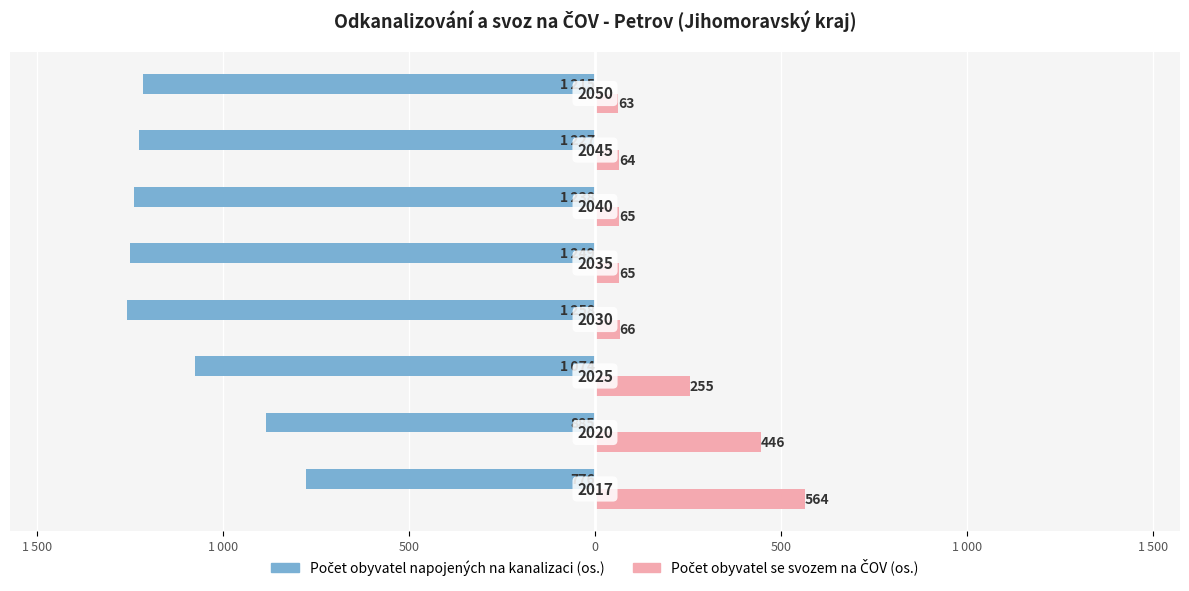

What are all the series names shown in the legend?

Počet obyvatel napojených na kanalizaci (os.), Počet obyvatel se svozem na ČOV (os.)